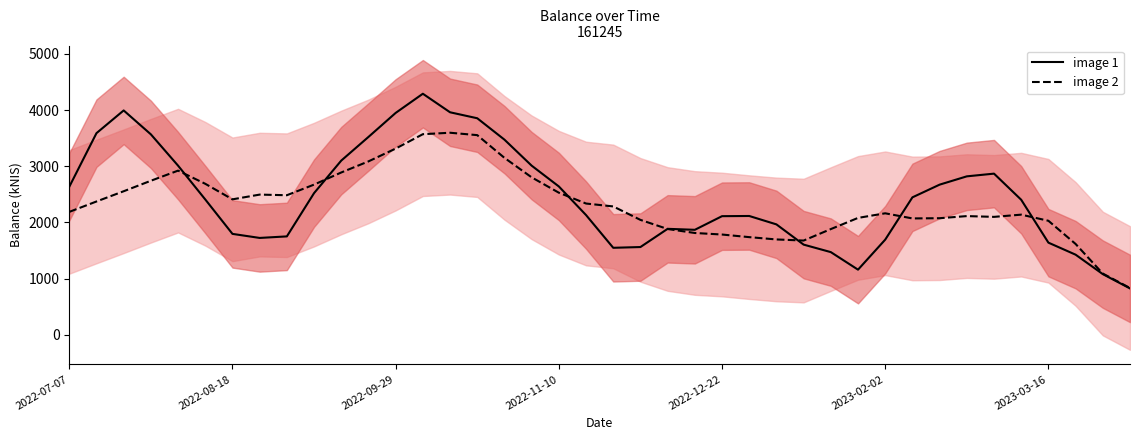

Which series has the widest spread of values?

image 1